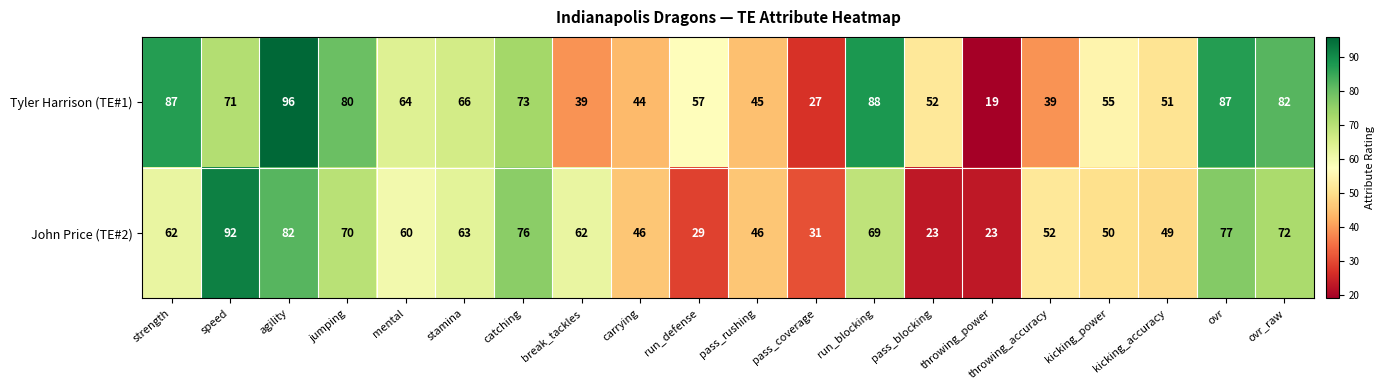

At how many categories does at least one series exceed 34?

18